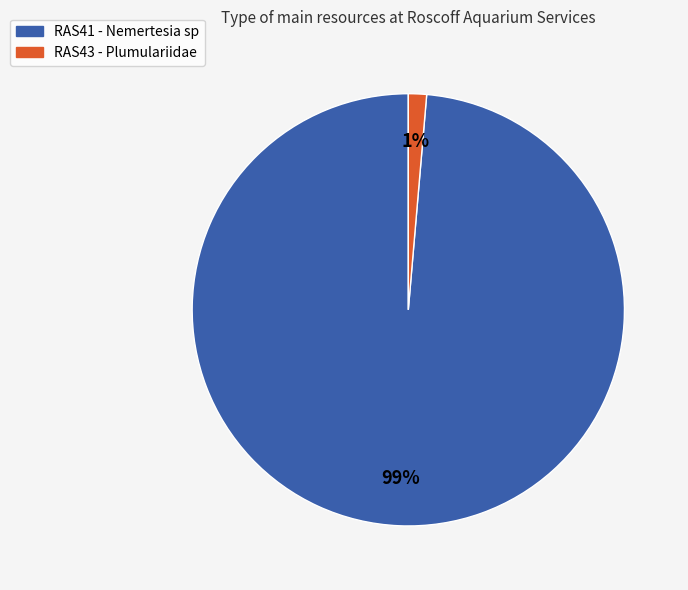

Rank the categories by value from highest to lowest.

RAS41 - Nemertesia sp, RAS43 - Plumulariidae